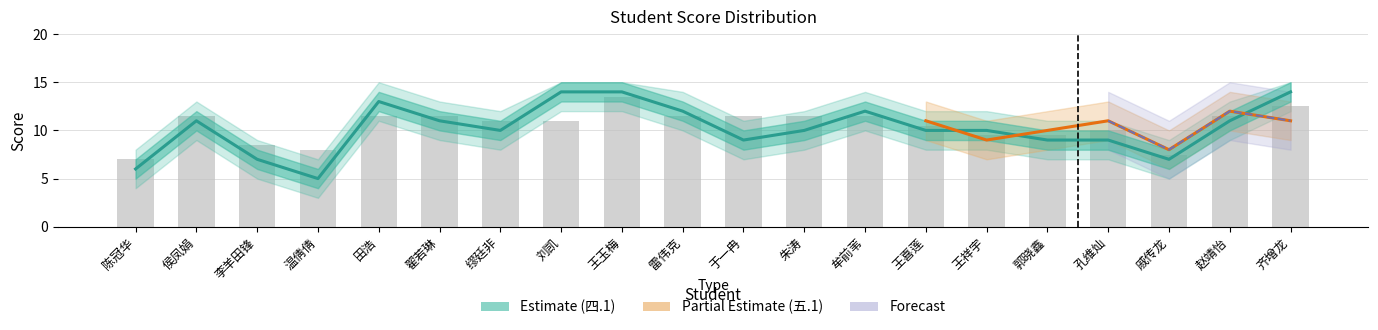

What position from the right is 齐增龙?

1